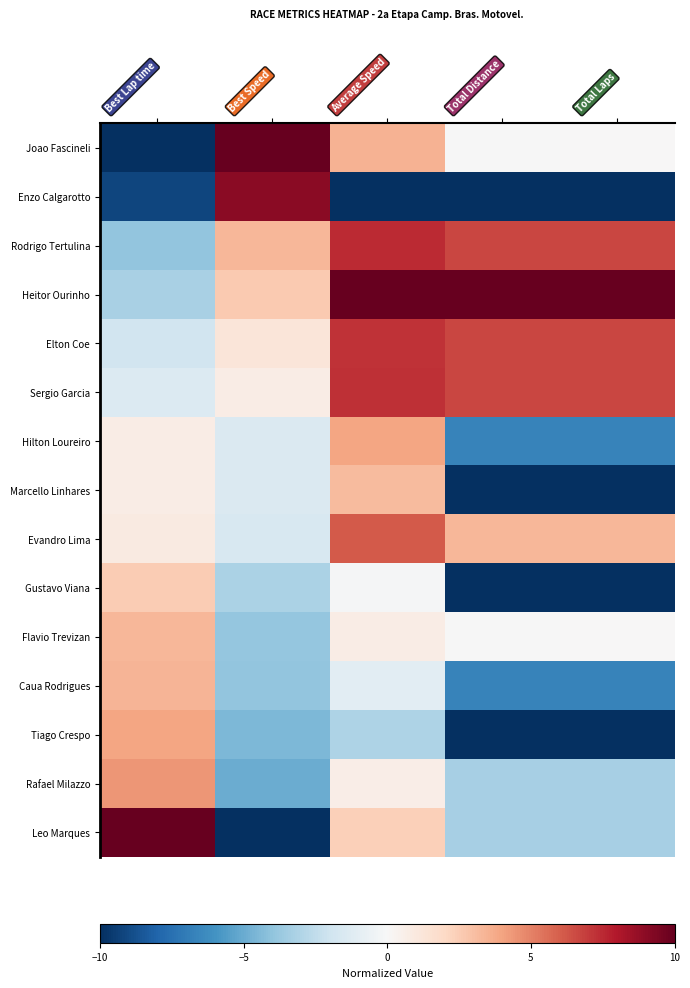

At which category is the sum across all series the highest?

Average Speed